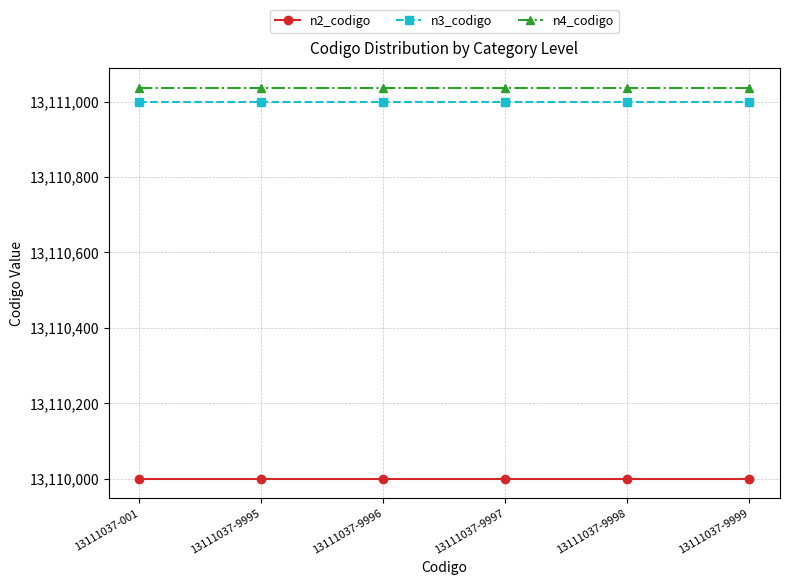

What is the sum of the n2_codigo values at 13111037-9996 and 13111037-001?

26220000